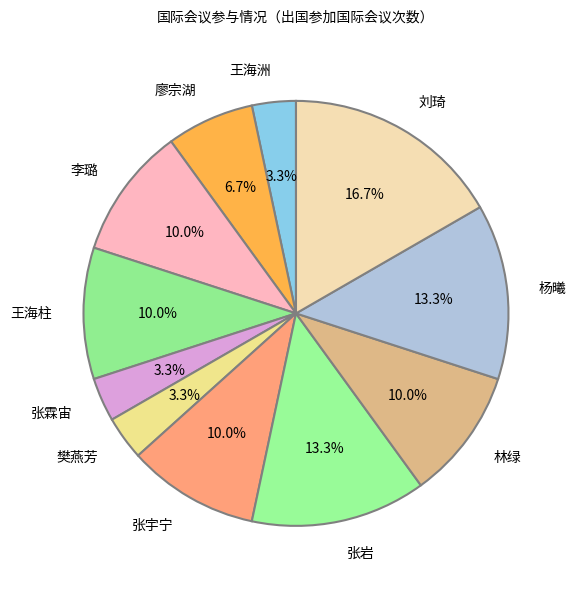

Which category has the biggest portion of the pie?

刘琦